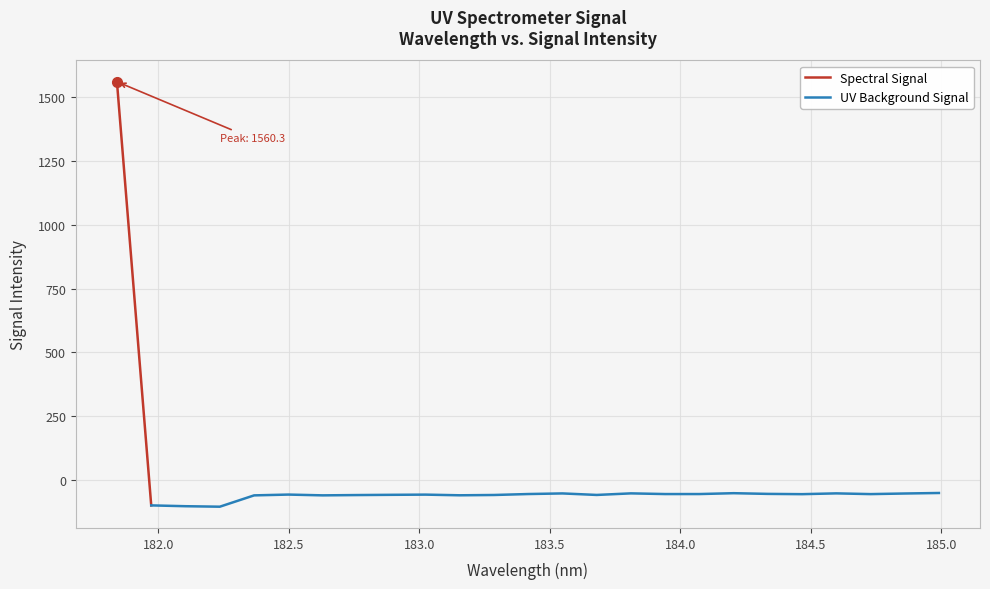

How many values are below -54?

17